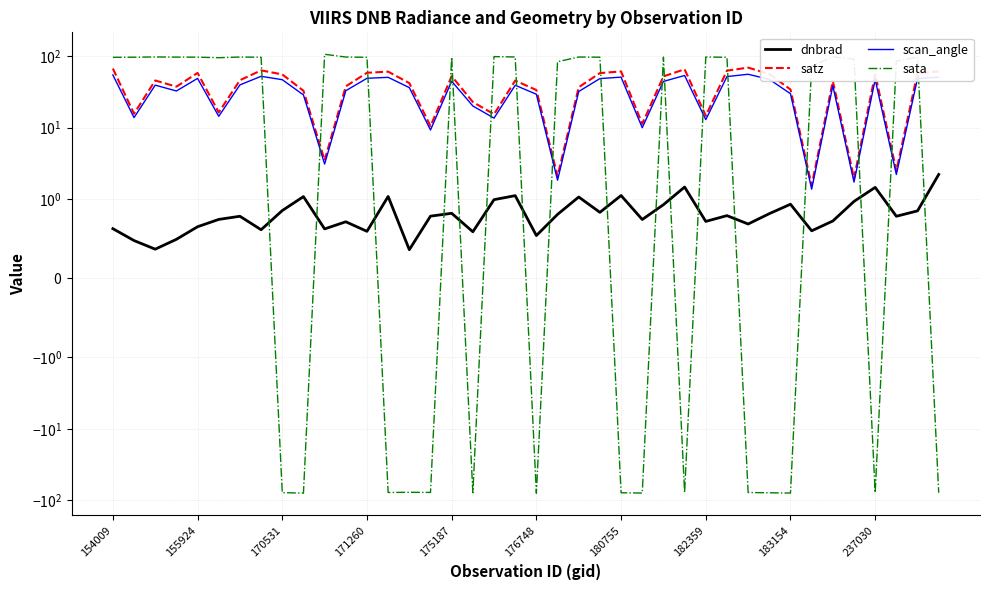

Between 170531 and 26, which series saw the biggest shift?

satz